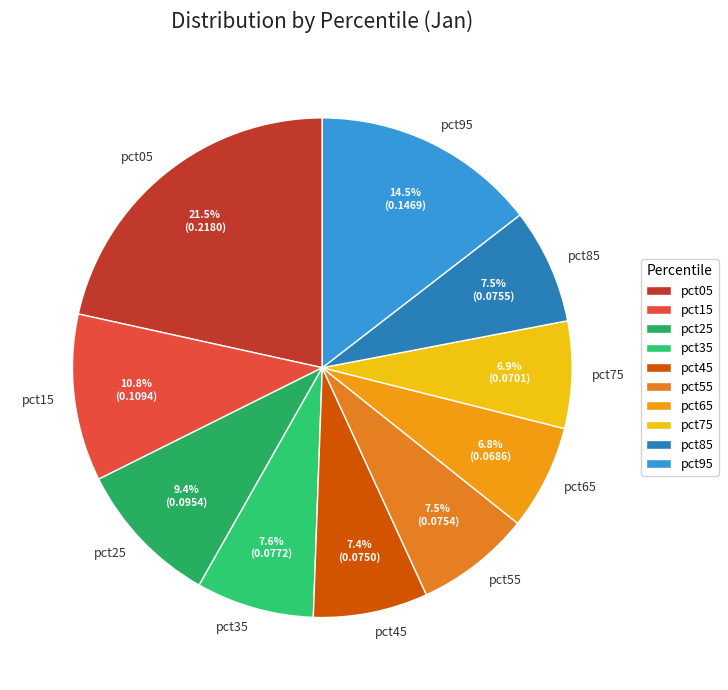

Count the number of slices in the pie.

10